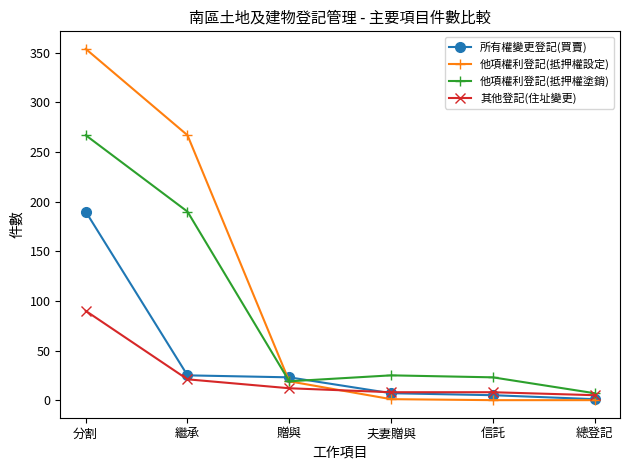

List the series in order of their peak value, lowest first.

其他登記(住址變更), 所有權變更登記(買賣), 他項權利登記(抵押權塗銷), 他項權利登記(抵押權設定)